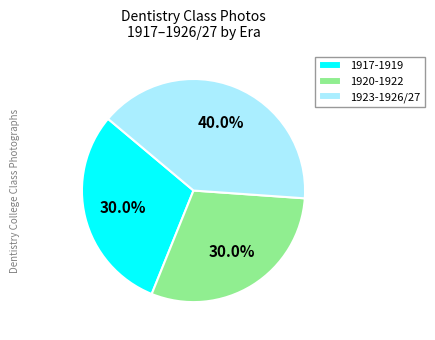

Which category has the biggest portion of the pie?

1923-1926/27